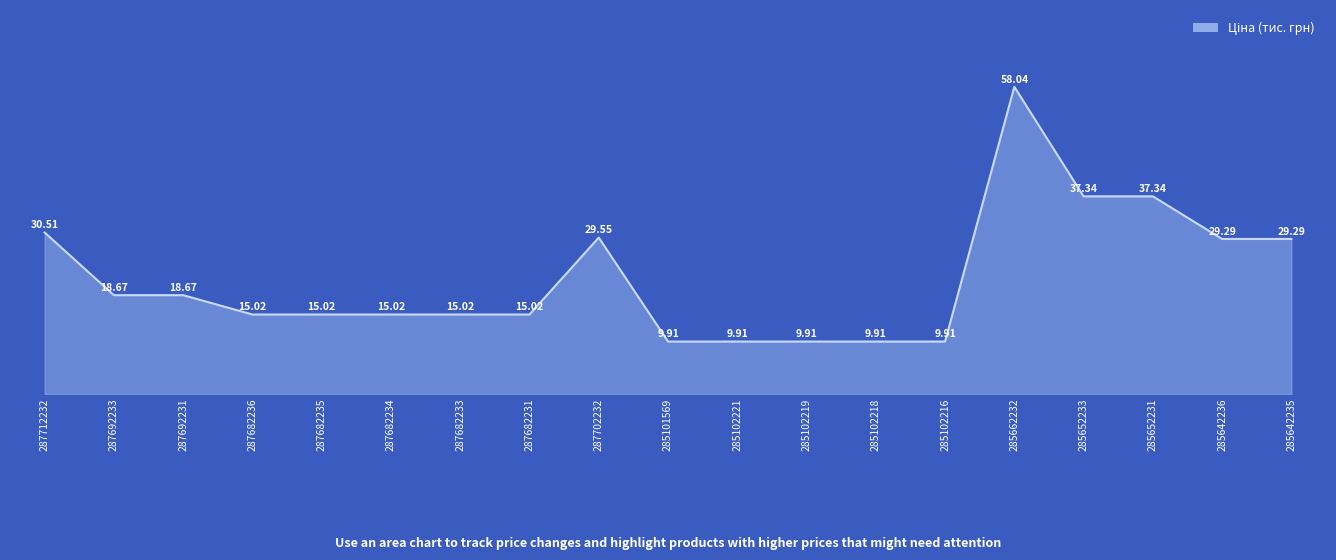

Between 287692233 and 285642235, which is larger?

285642235